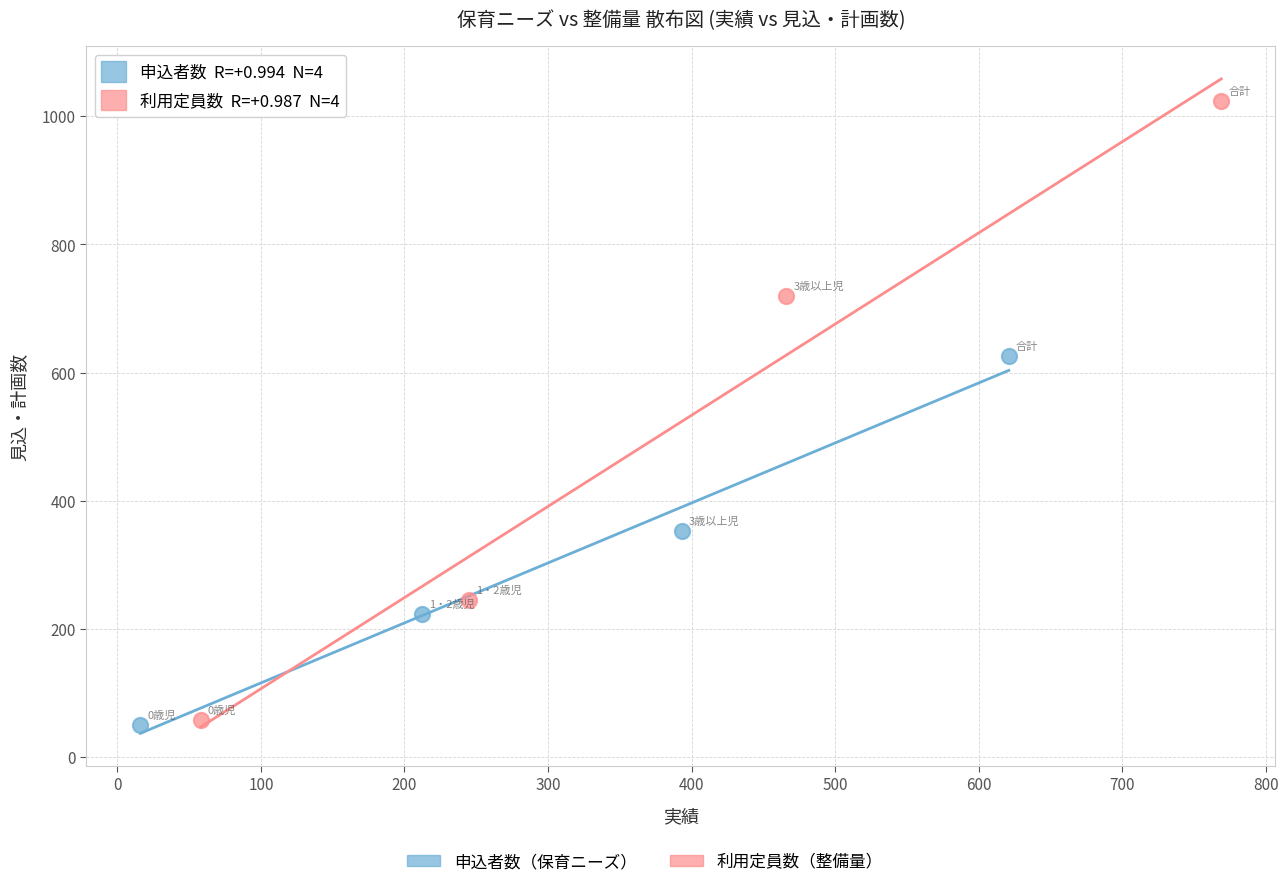

Which series contains the highest Y value?

利用定員数（整備量）